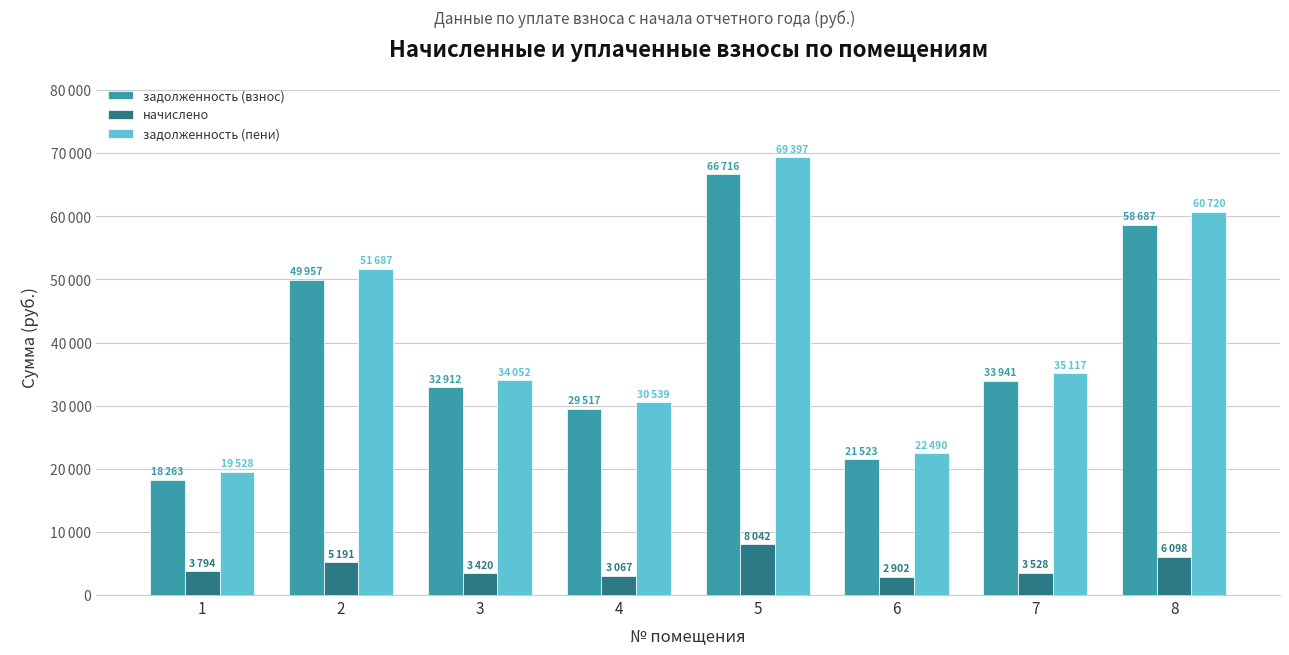

At how many categories does at least one series exceed 58990?

2